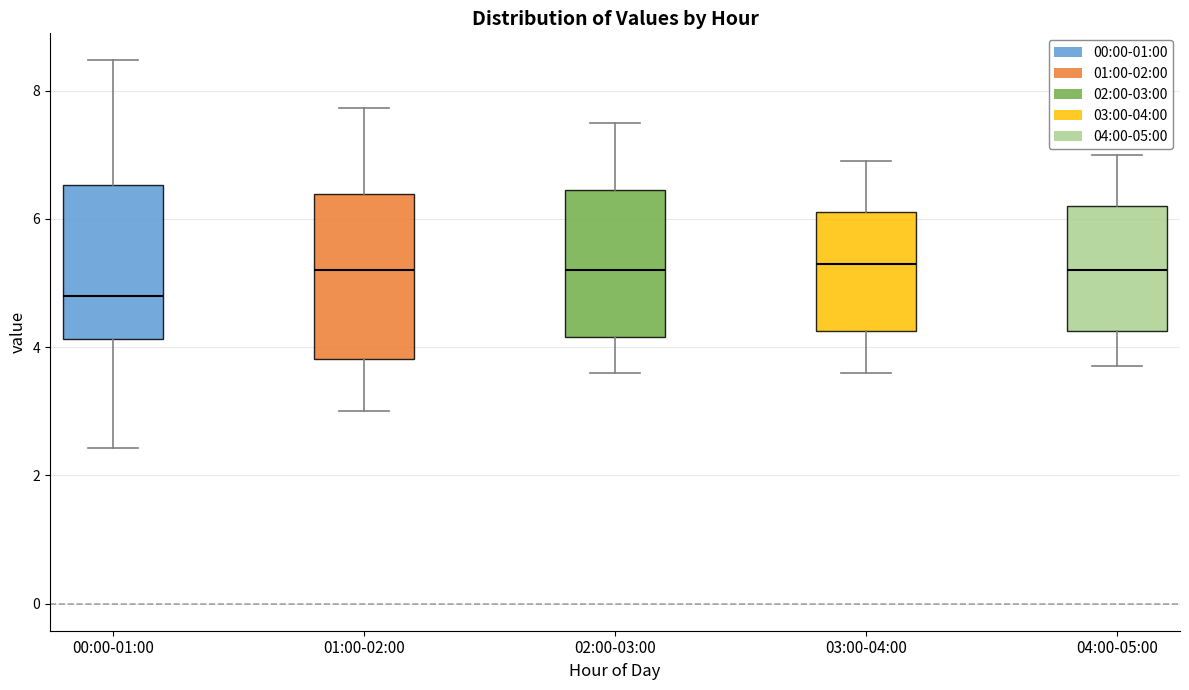

Reading left to right, transcribe this box plot: for each box, give where its median line is, the range the box spans, and where its two whiskers end, as read against the y-axis. The values are not printed on the chart, so give them approximately, as read against the axis.

00:00-01:00: median 4.8, box 4.2 to 6.6, whiskers 2.4 to 8.4
01:00-02:00: median 5.2, box 3.8 to 6.4, whiskers 3.0 to 7.8
02:00-03:00: median 5.2, box 4.2 to 6.4, whiskers 3.6 to 7.6
03:00-04:00: median 5.4, box 4.2 to 6.2, whiskers 3.6 to 7.0
04:00-05:00: median 5.2, box 4.2 to 6.2, whiskers 3.8 to 7.0